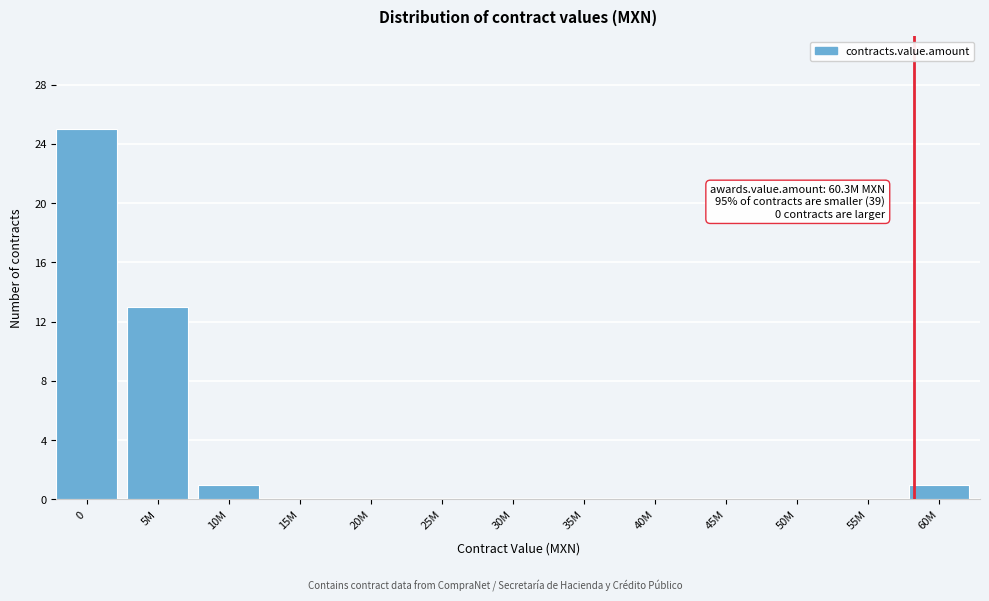

Reading left to right, list all the values displayed in this chart.

0=25	5M=13	10M=1	15M=0	20M=0	25M=0	30M=0	35M=0	40M=0	45M=0	50M=0	55M=0	60M=1